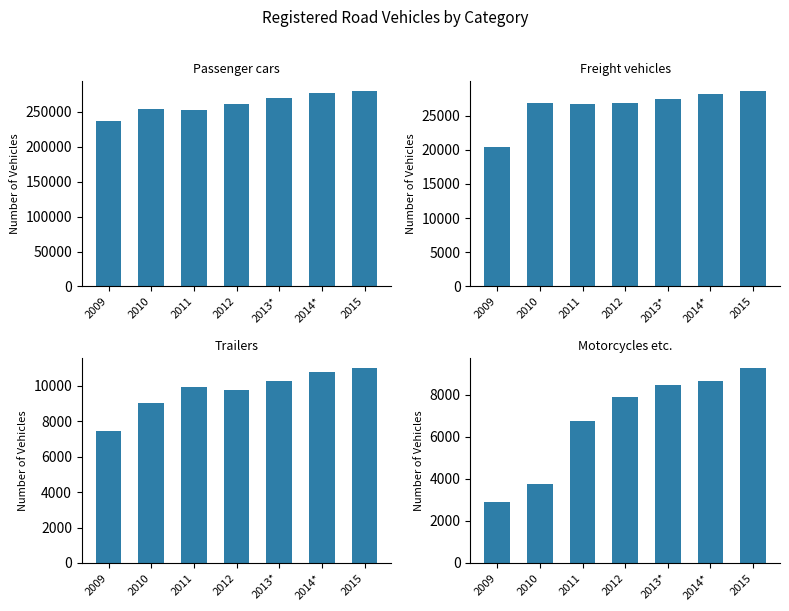

What is the greatest value displayed?

279399